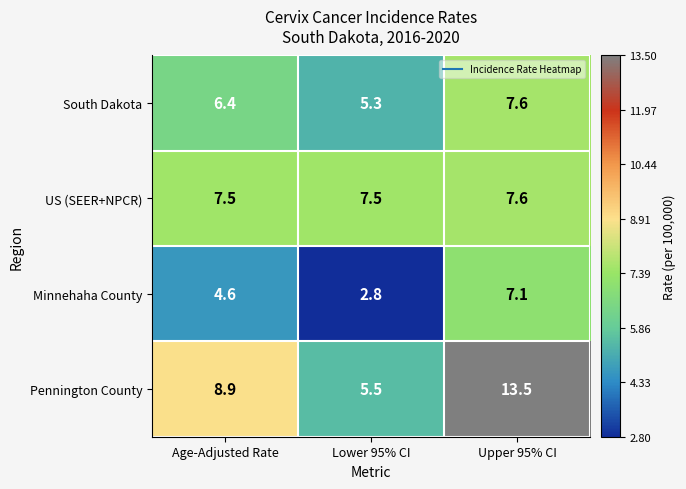

Rank the series by their average value, from lowest to highest.

Minnehaha County, South Dakota, US (SEER+NPCR), Pennington County